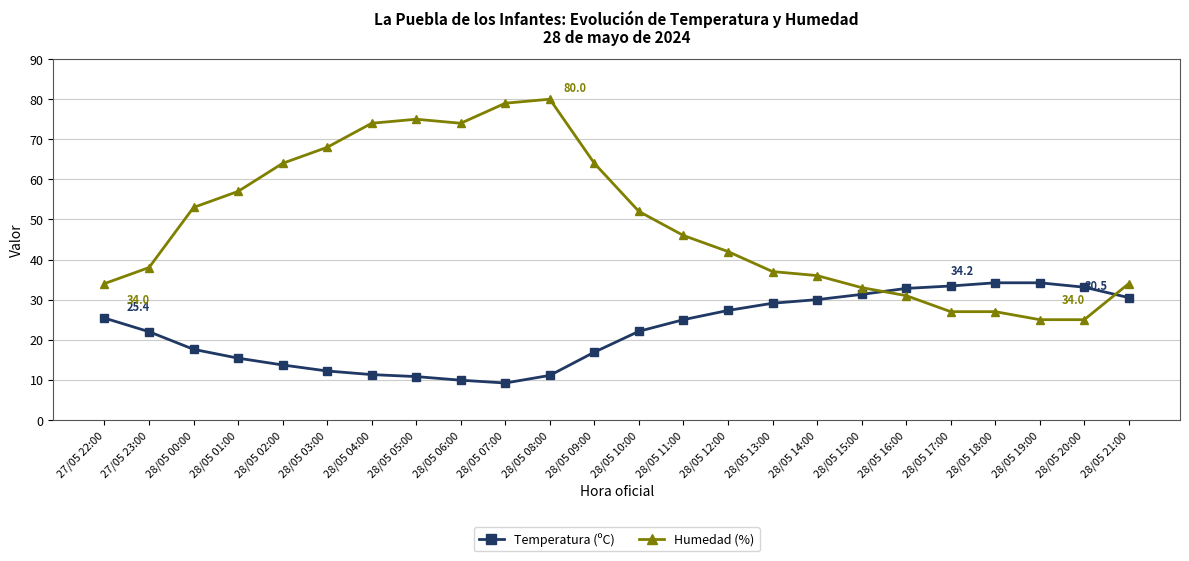

The value of Humedad (%) at 28/05 01:00 is 57.0. True or false?

True